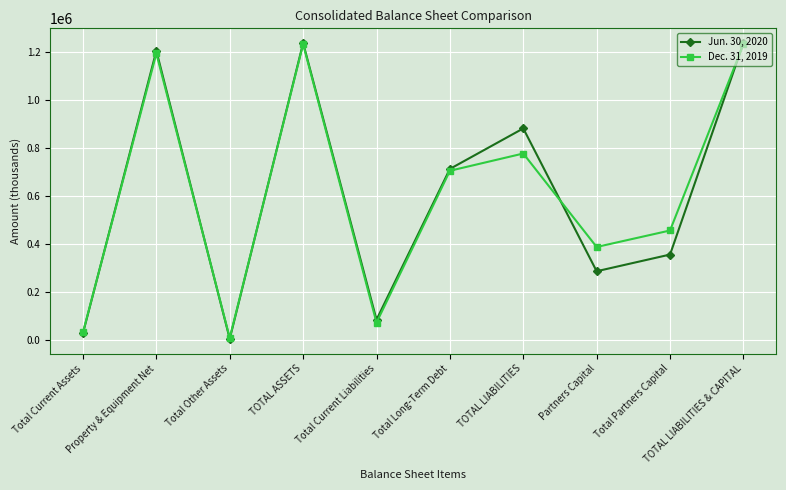

What is the difference between the maximum and minimum values in the Jun. 30, 2020 series?

1234598